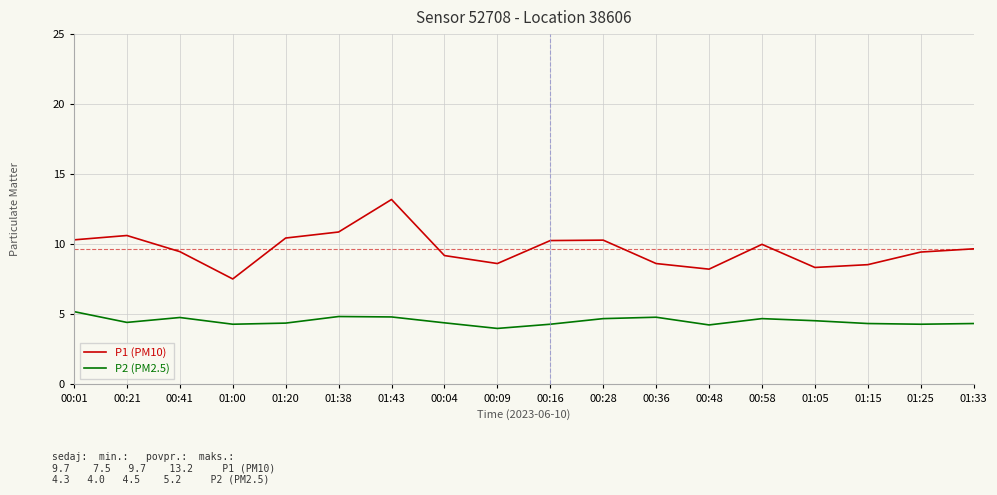

What are all the series names shown in the legend?

P1 (PM10), P2 (PM2.5)